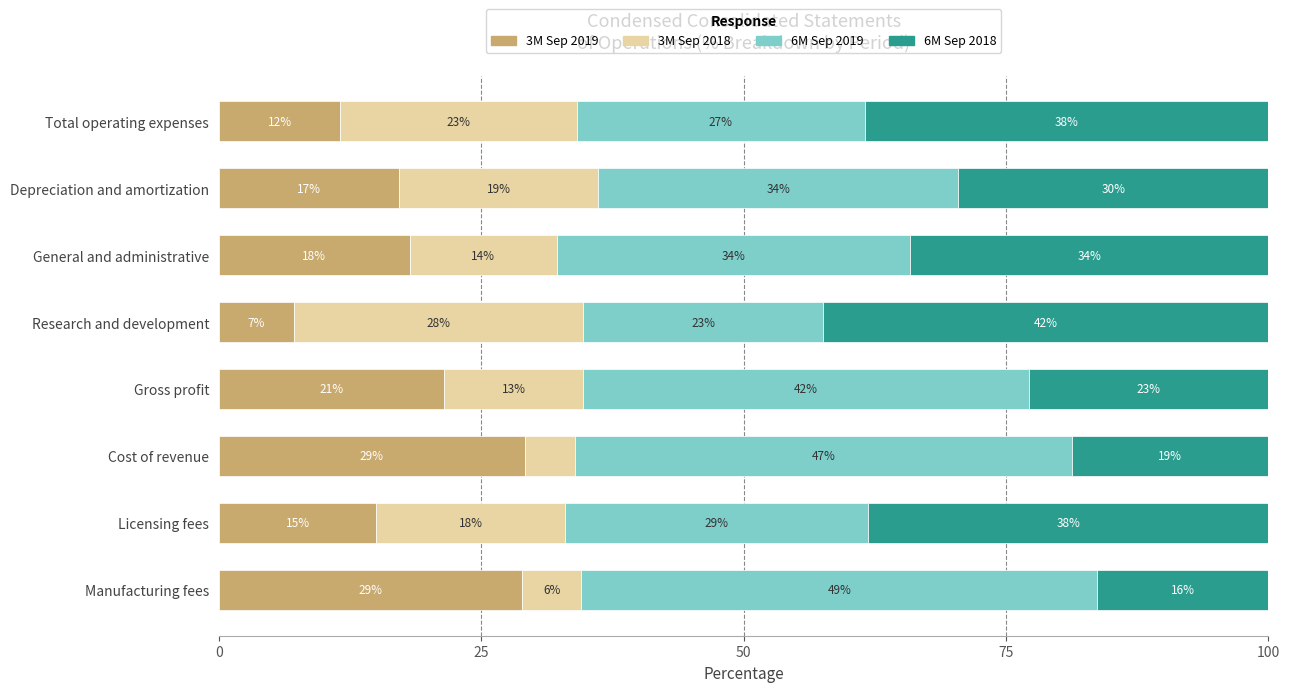

The 3M Sep 2019 series shows 29.2 at Cost of revenue. True or false?

True